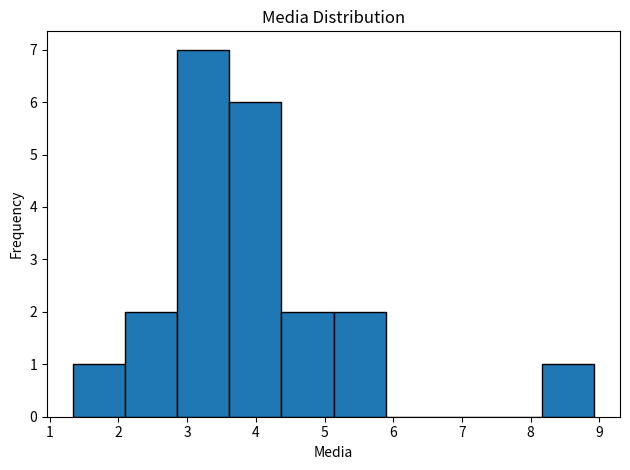

What is the height of the bar covering 5.1 to 5.9 on the x-axis? Neither the bar edges nor the heights are printed on the chart, so give them approximately, as read against the axes.

2